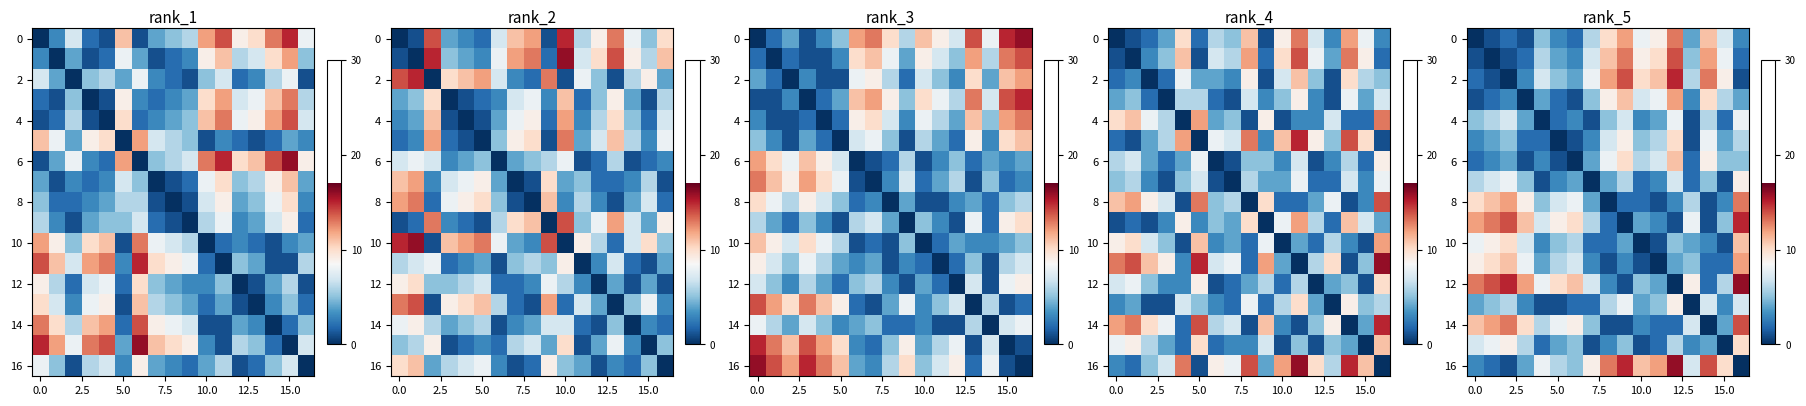

What is the spread (max minus min) of values at 14?

14